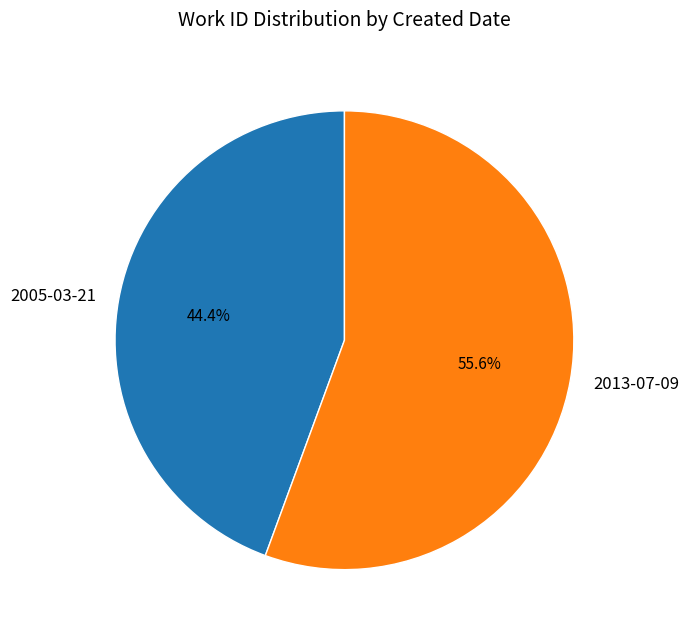

How many slices are in this pie chart?

2